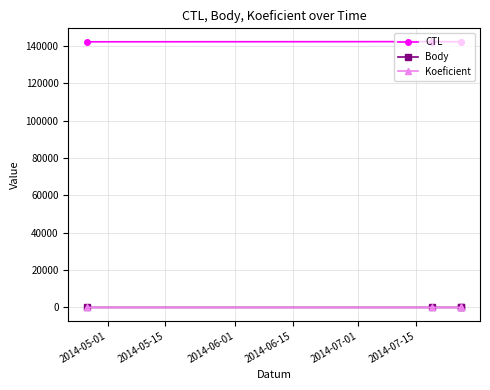

True or false: CTL and Body cross at least once.

False